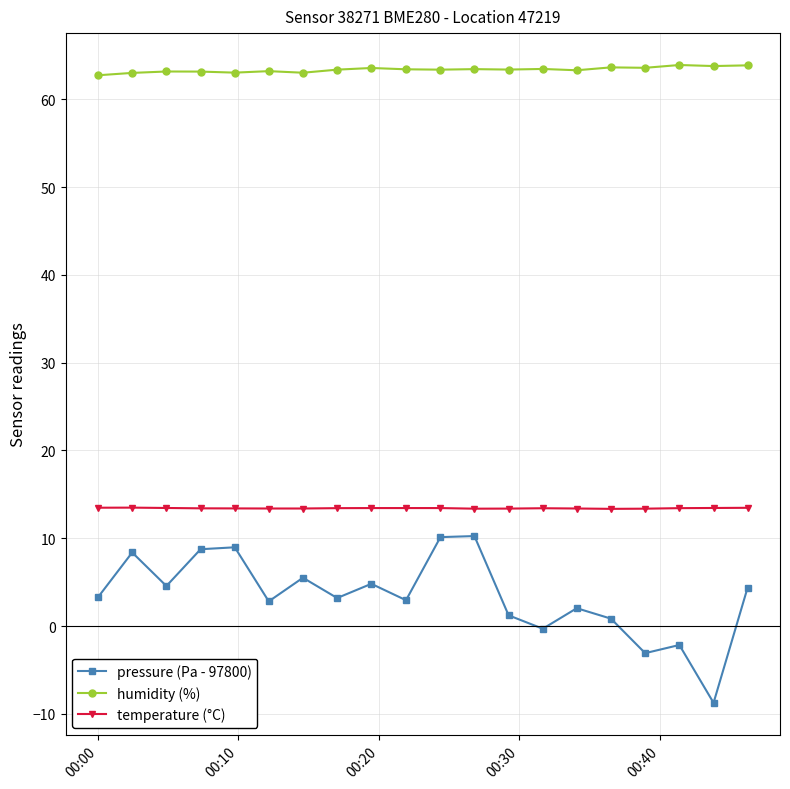

Which series has the largest total across all categories?

humidity (%)